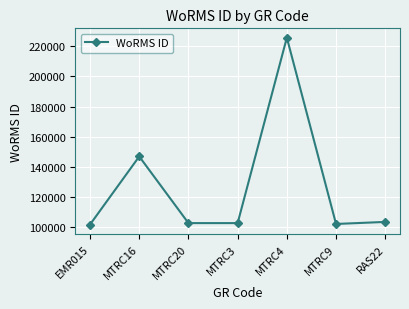

Which category has the highest value across all series?

MTRC4